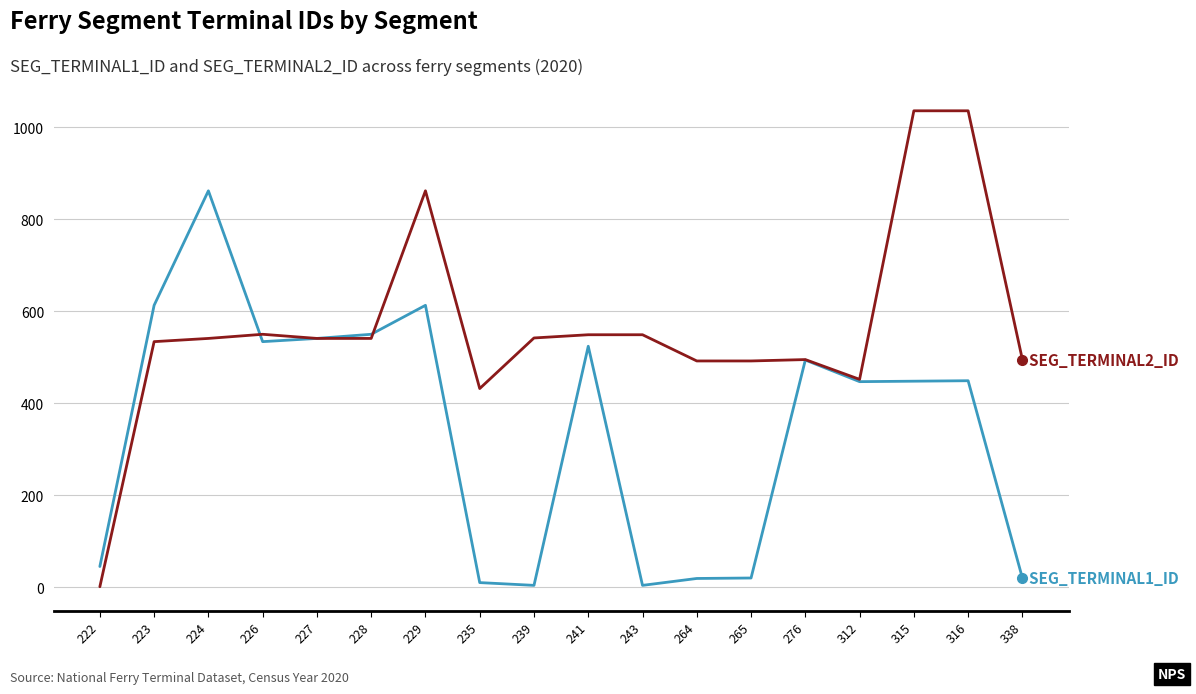

What is the maximum value shown in the chart?

1036